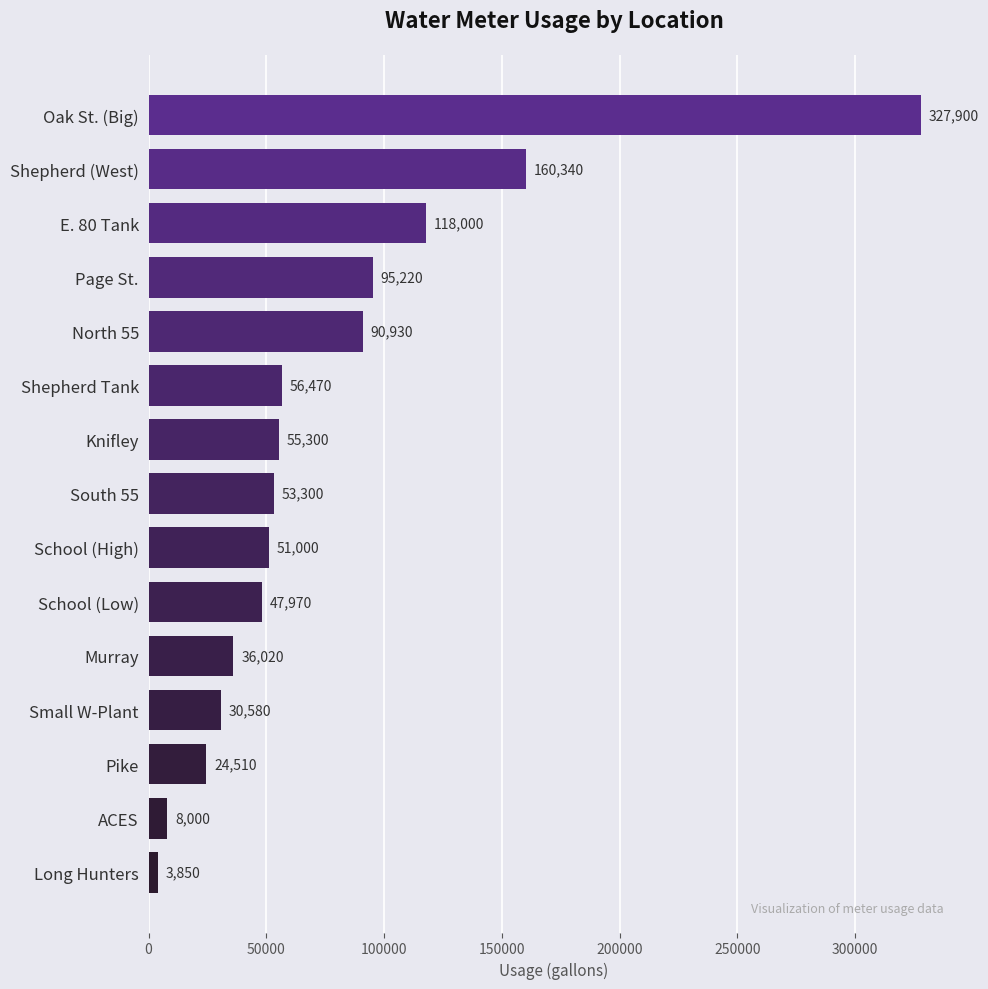

What is the difference between the values at Knifley and Shepherd Tank?

1170